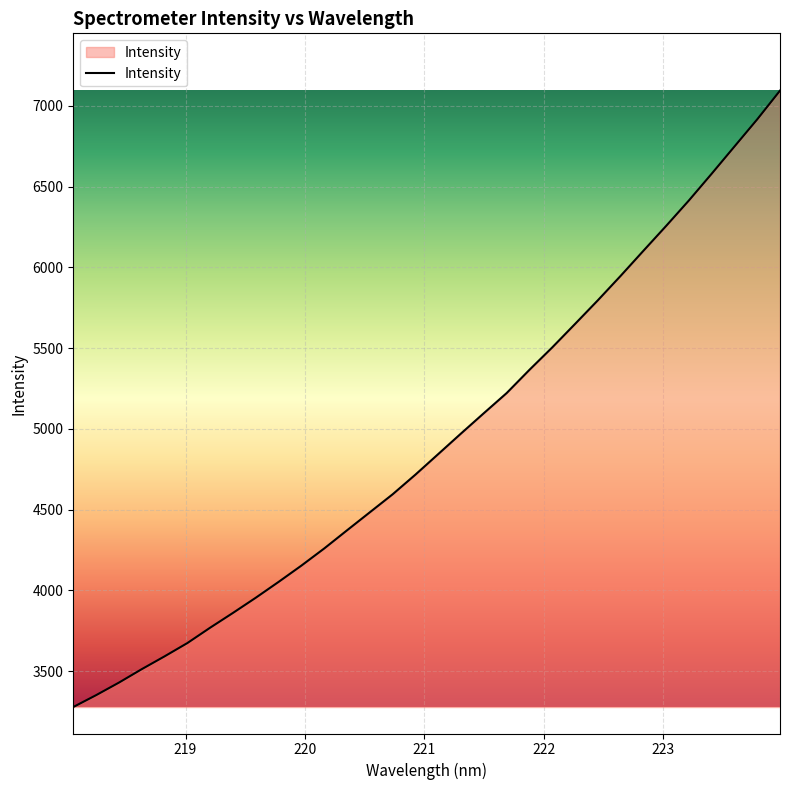

What is the difference between the maximum and minimum values?

3815.5